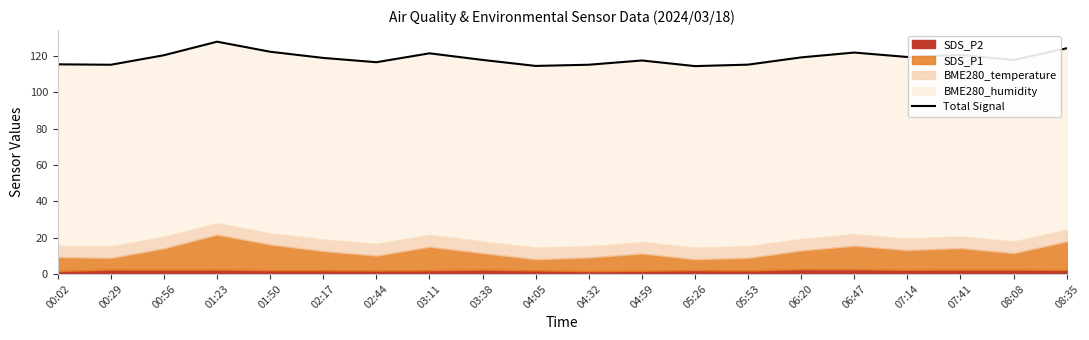

What is the value of the 7th point from the left?

116.7